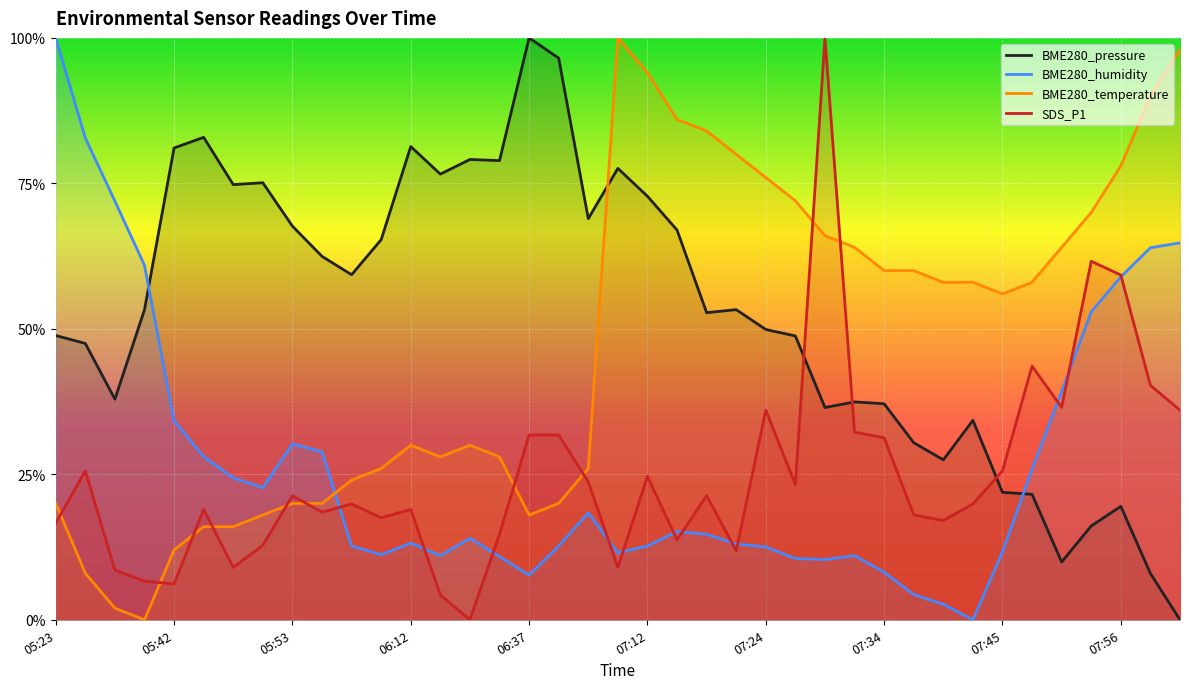

True or false: BME280_humidity has more than 1 interior local peaks.

True